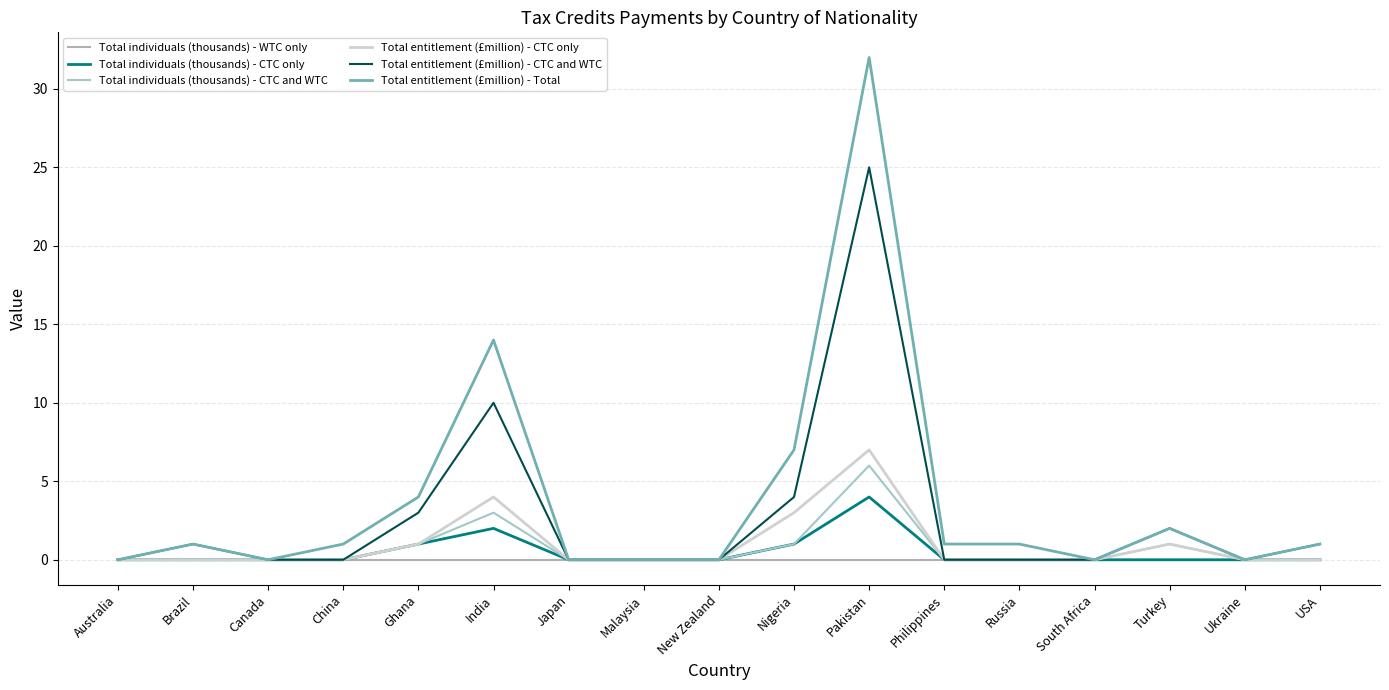

Rank the categories by Total entitlement (£million) - CTC only value from highest to lowest.

Pakistan, India, Nigeria, Ghana, Turkey, Australia, Brazil, Canada, China, Japan, Malaysia, New Zealand, Philippines, Russia, South Africa, Ukraine, USA